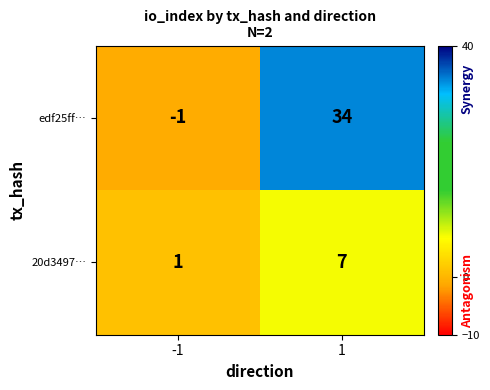

List the series in order of their peak value, highest first.

edf25ff…, 20d3497…